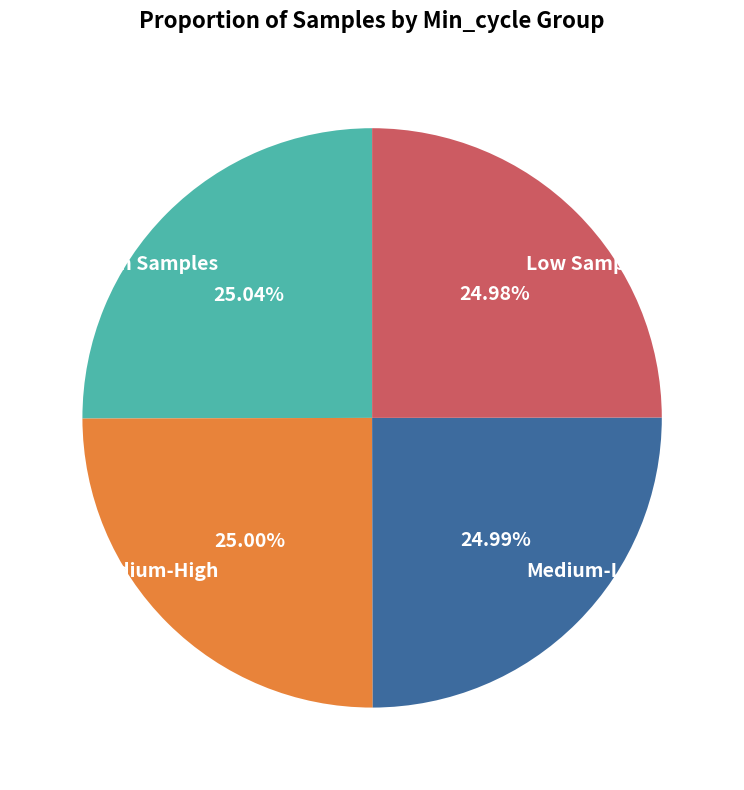

Approximately how many times larger is the value at High Samples compared to Low Samples?

1.0